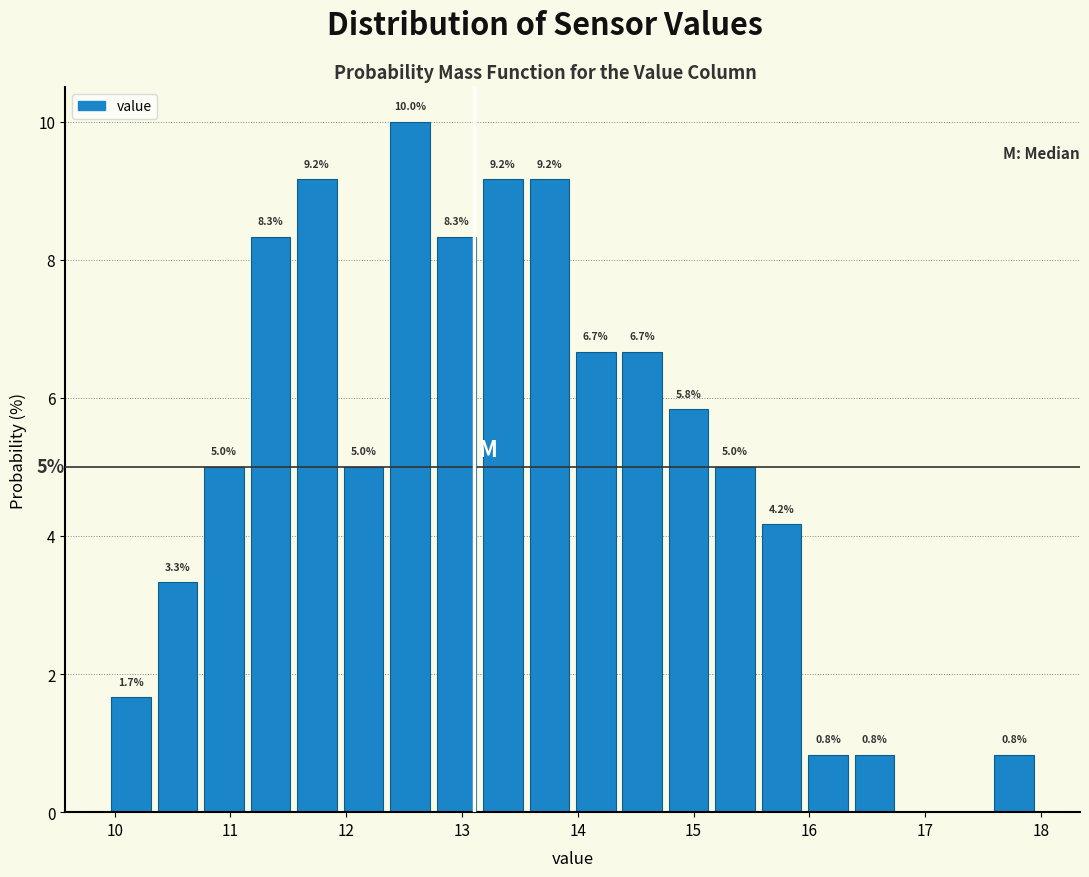

Which range on the x-axis has the tallest bar?

12.4 to 12.8